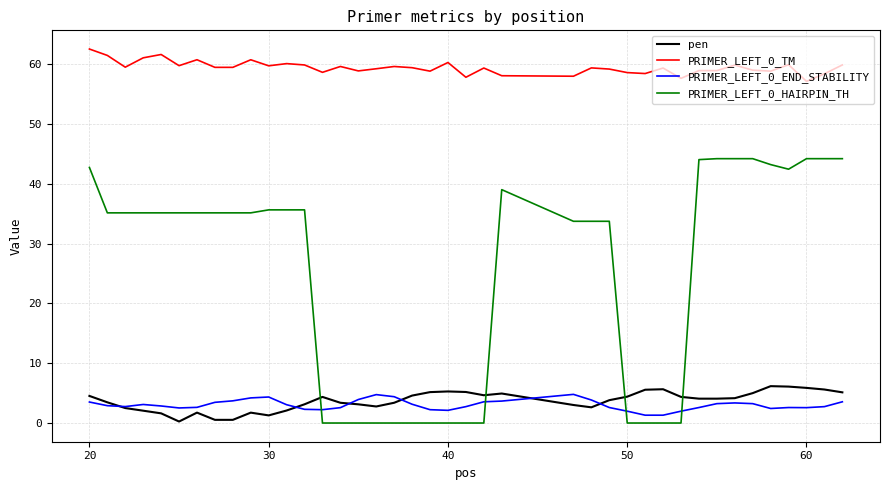

Which series has the largest total across all categories?

PRIMER_LEFT_0_TM